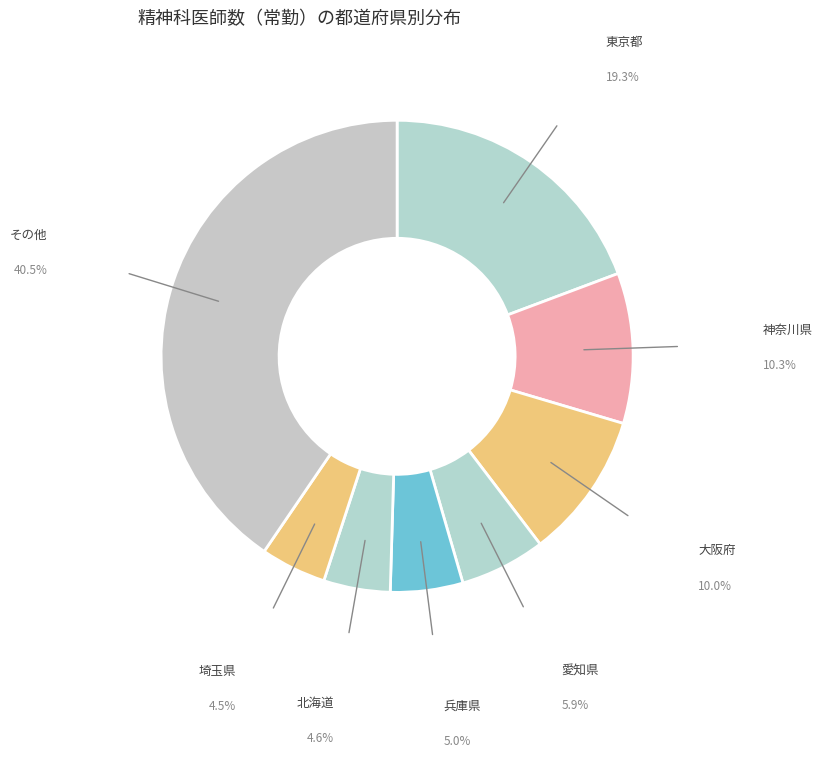

Is 埼玉県 the majority of the pie?

No